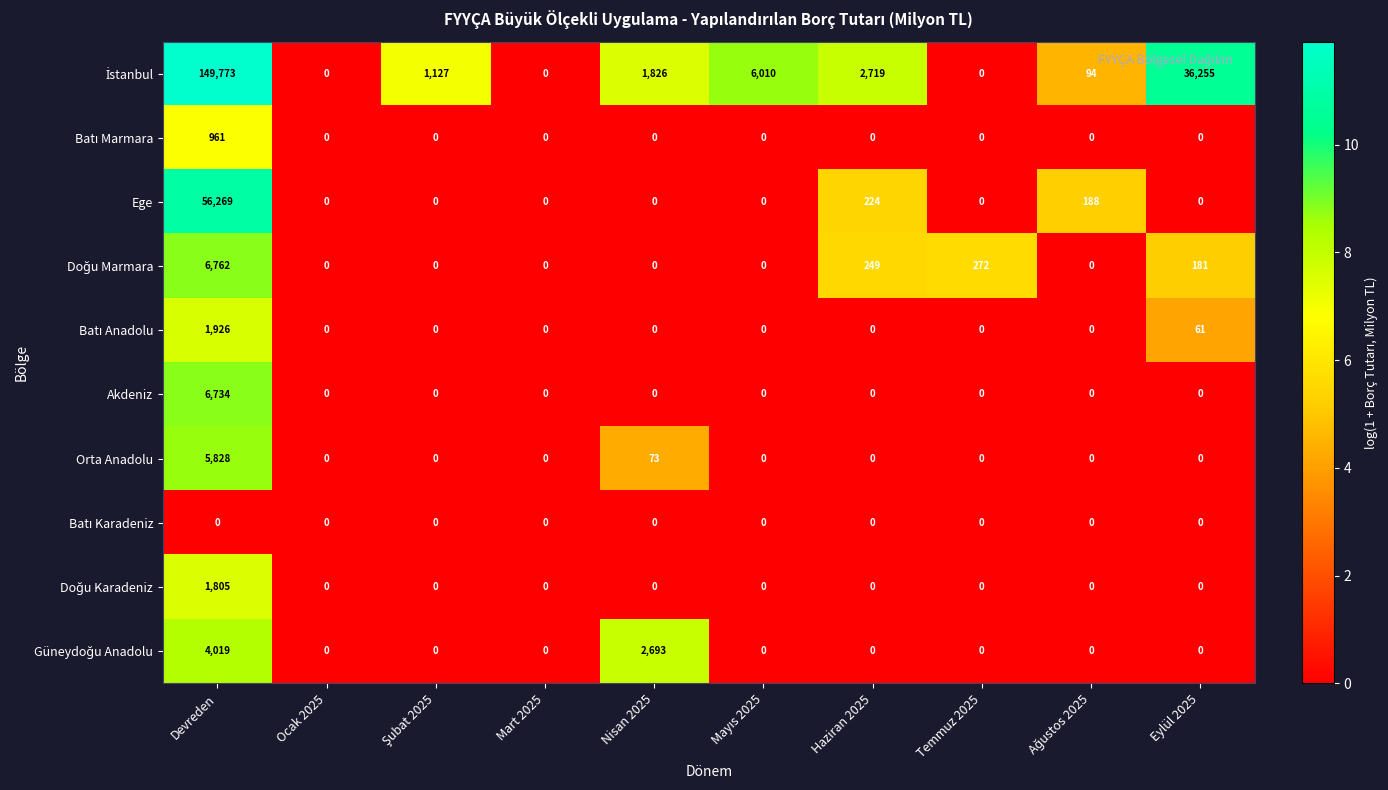

Is it true that Akdeniz equals 0 at Mart 2025?

True